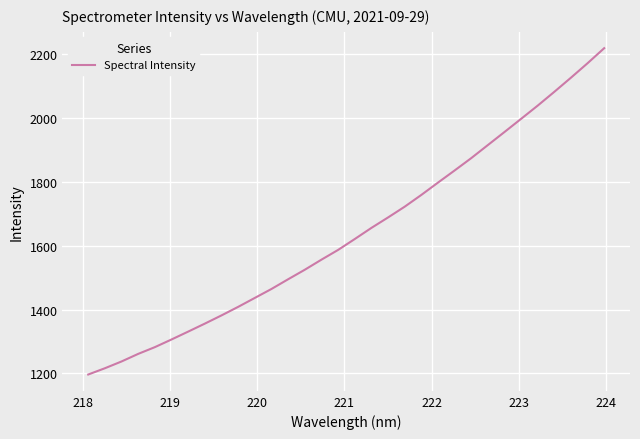

What is the maximum value shown in the chart?

2217.5